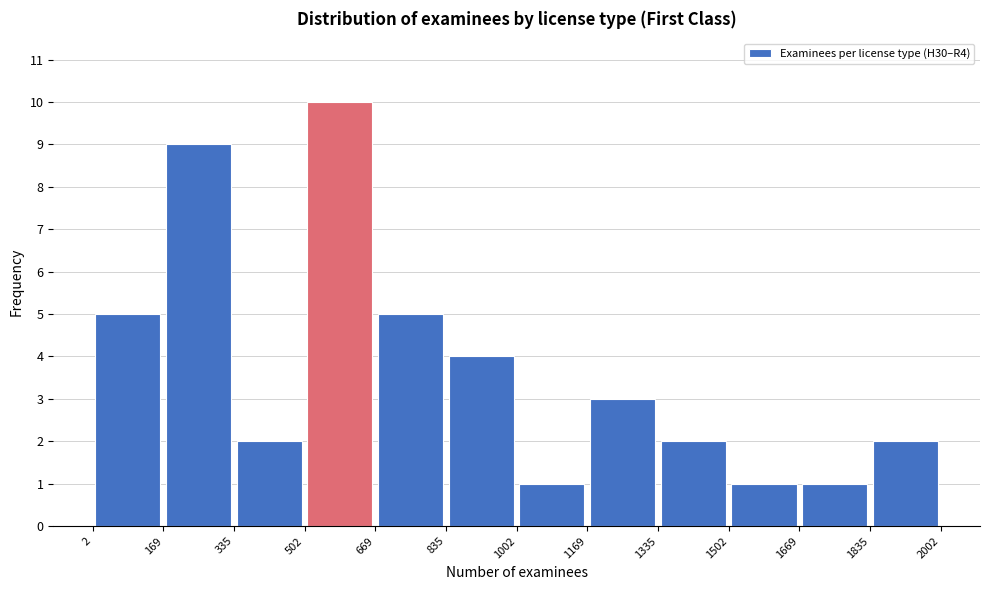

Reading left to right, list every bar in this chart as the range it spans on the x-axis followed by its height. The values are not printed on the chart, so give them approximately, as read against the axis.

2 to 169: 5
169 to 335: 9
335 to 502: 2
502 to 669: 10
669 to 835: 5
835 to 1002: 4
1002 to 1169: 1
1169 to 1335: 3
1335 to 1502: 2
1502 to 1669: 1
1669 to 1835: 1
1835 to 2002: 2